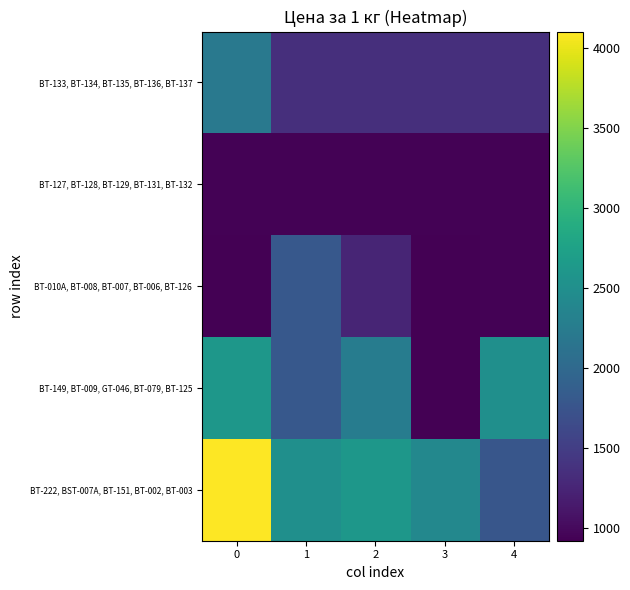

At which category does the chart reach its minimum across all series?

3